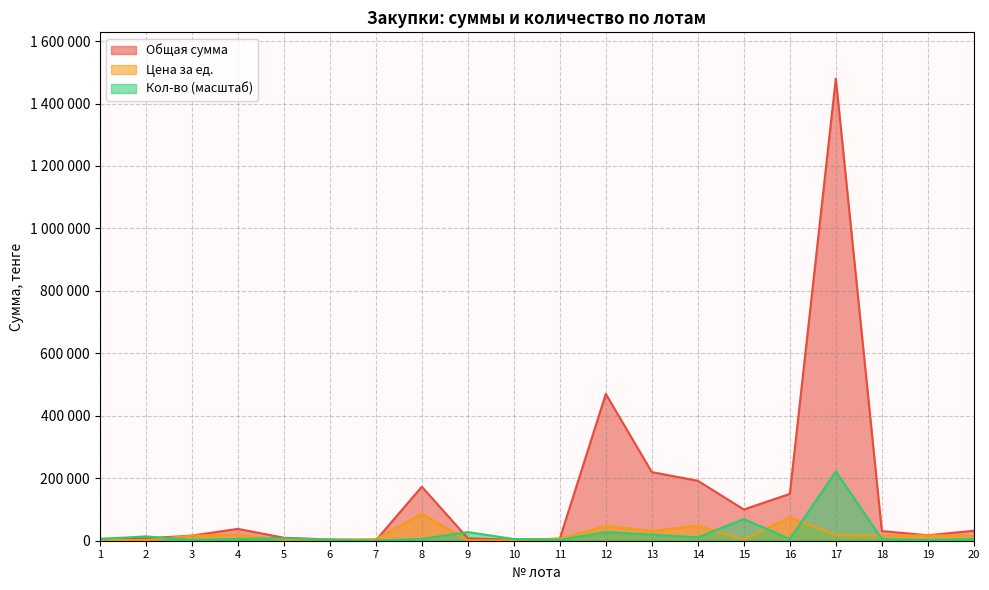

Is the value of Кол-во at 2 greater than the value of Общая сумма at 11?

Yes